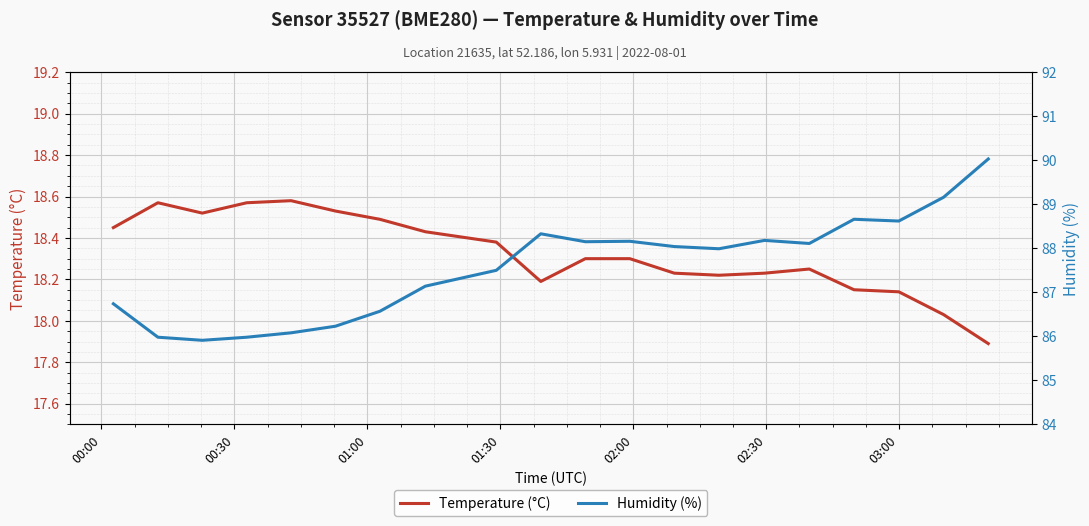

True or false: Temperature (°C) and Humidity (%) intersect in this chart.

False